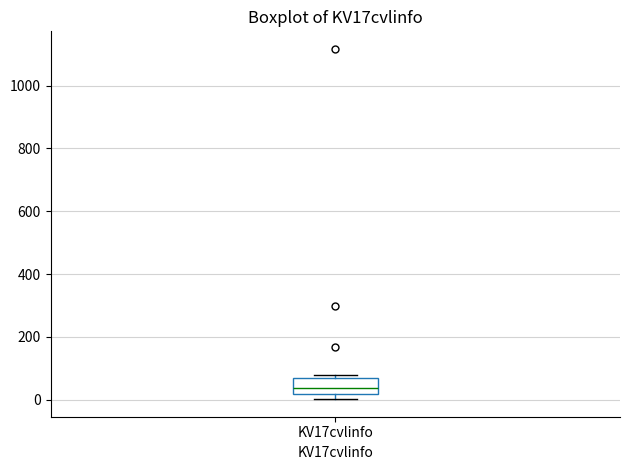

Transcribe this box plot: give where the median line is, the range the box spans, and where the two whiskers end, as read against the y-axis. The values are not printed on the chart, so give them approximately, as read against the axis.

median 40, box 20 to 80, whiskers 0 to 80 (just above the box's upper edge)